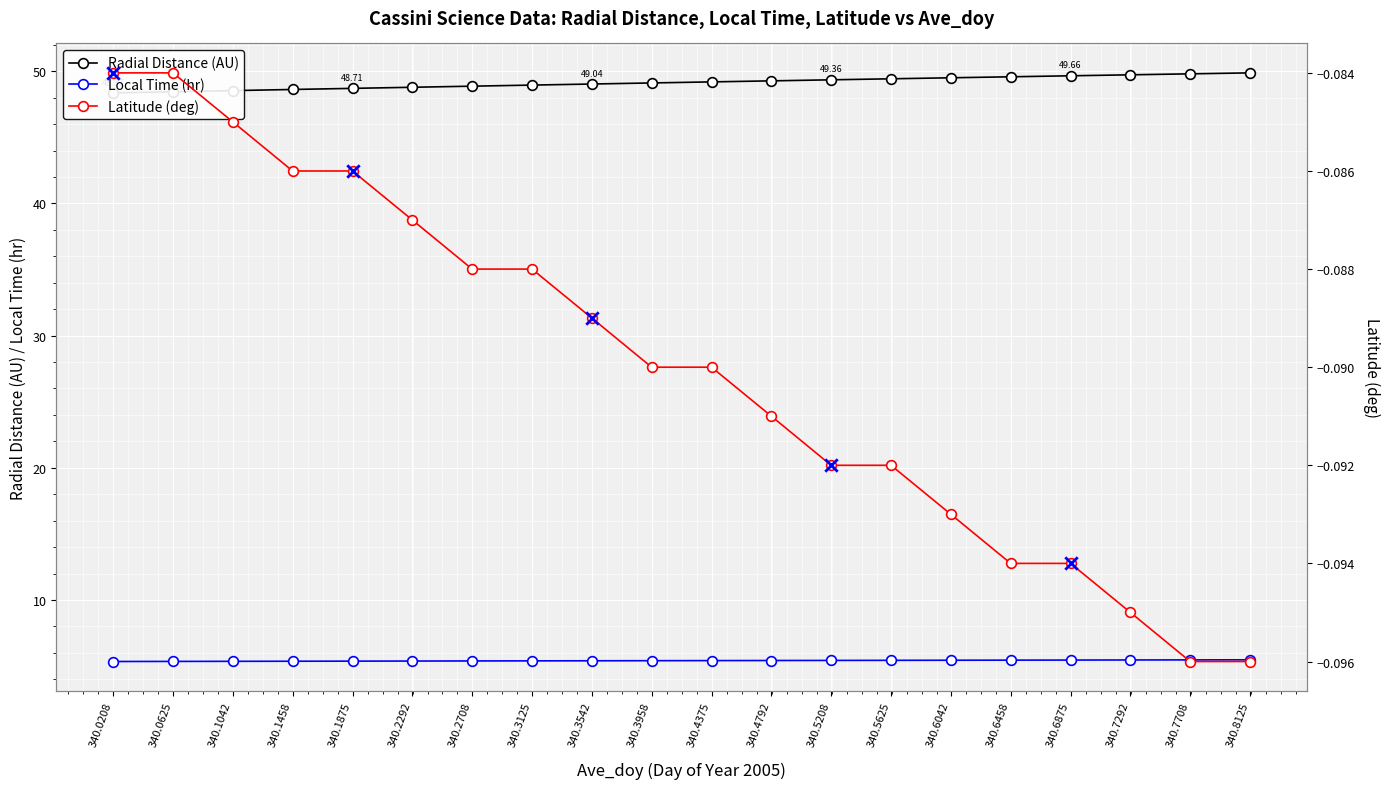

Which series reaches the maximum Y coordinate?

Radial_Distance